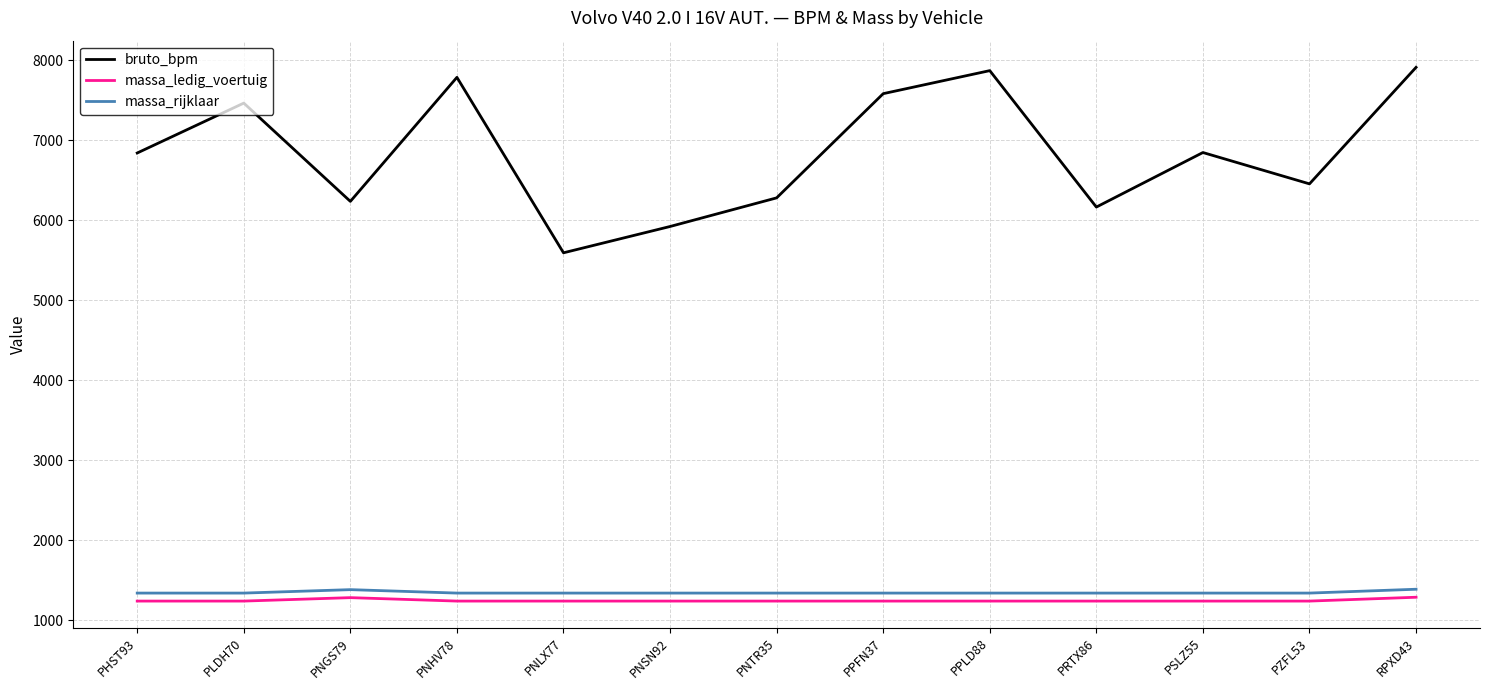

What is the greatest value displayed?

7912